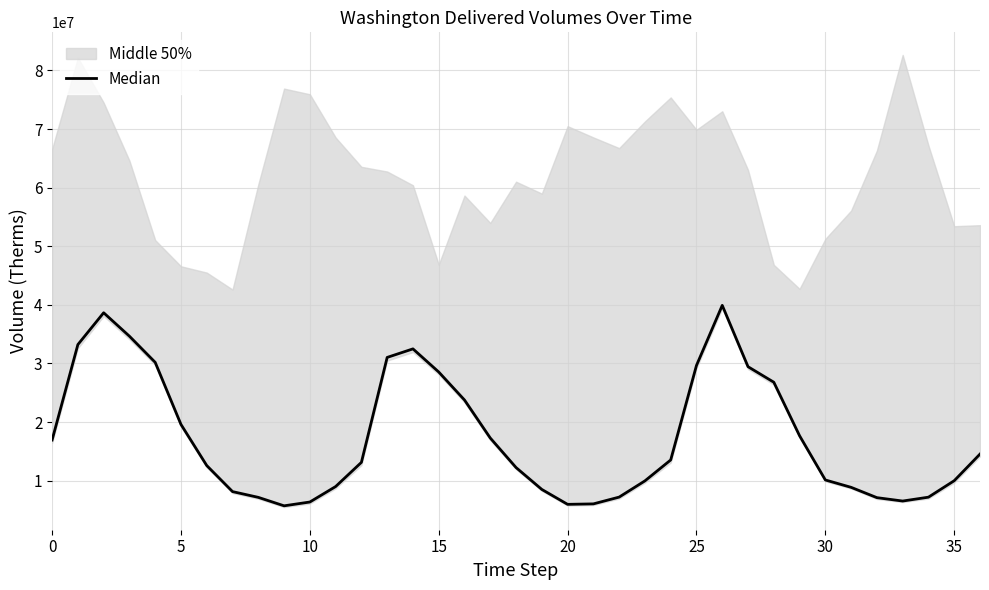

True or false: there are more than 2 points higher than both neighbors.

True